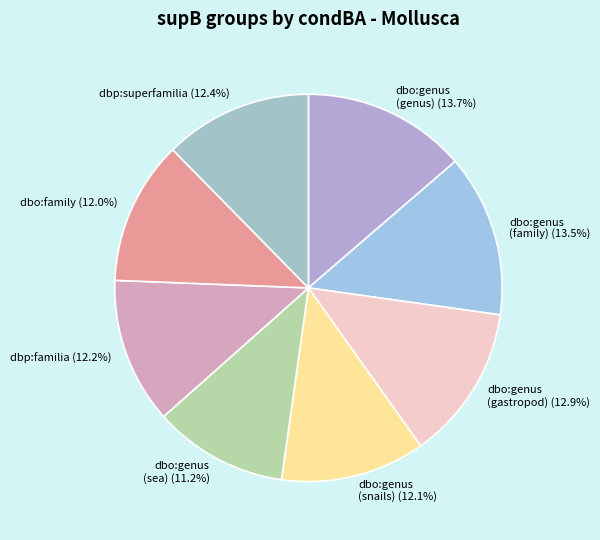

How many segments does this pie chart have?

8